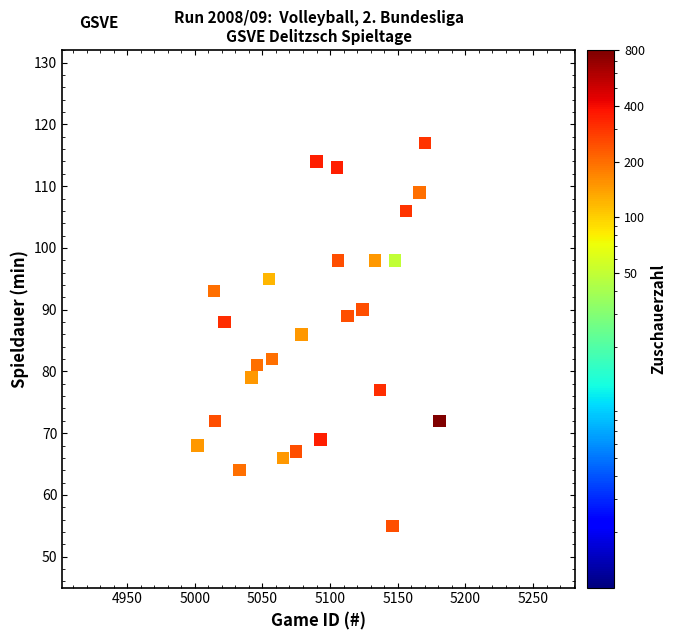

What is the range of Y values (max minus min)?

62